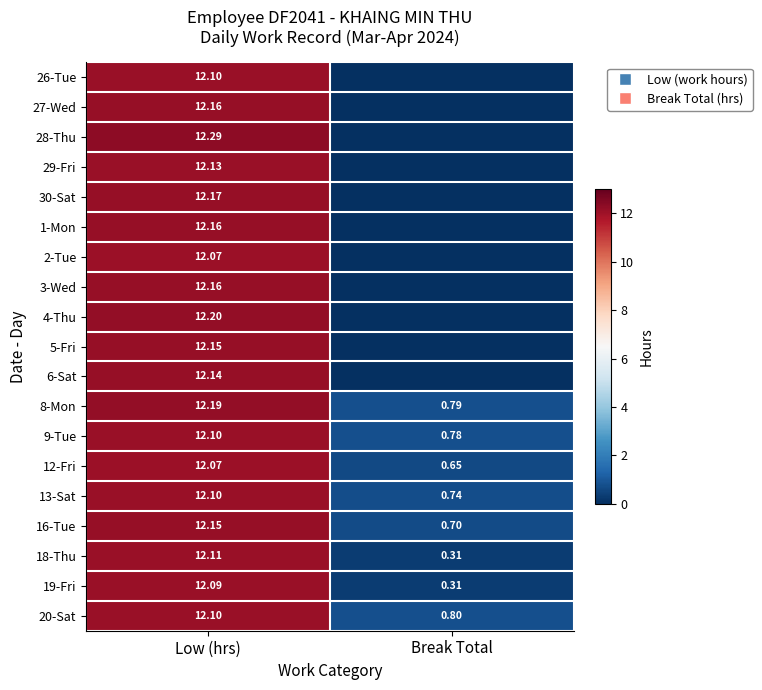

Is it true that 13-Sat equals 0.7 at Break Total?

True